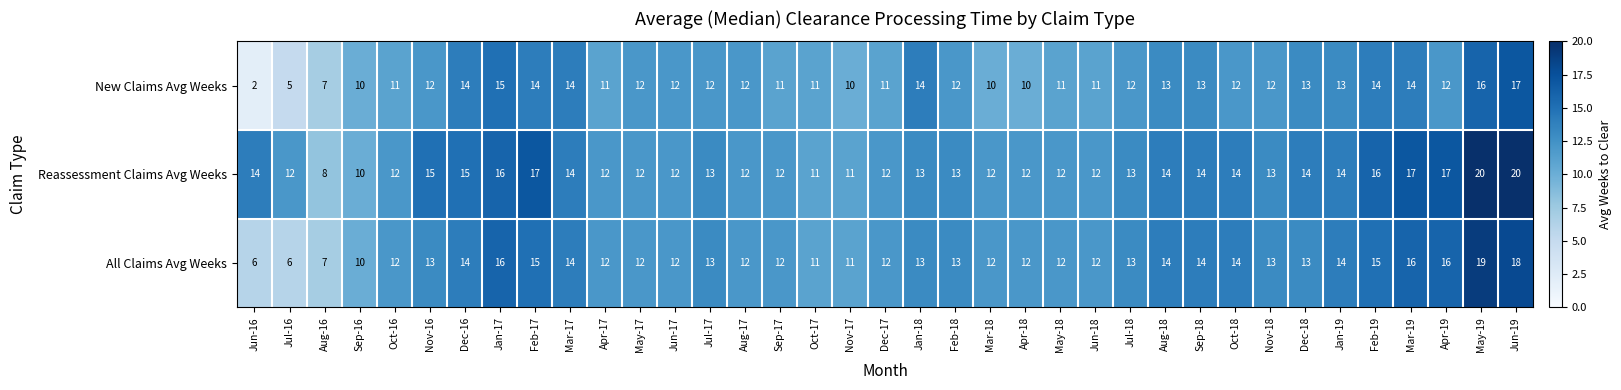

The All Claims Avg Weeks series shows 15 at Feb-17. True or false?

True